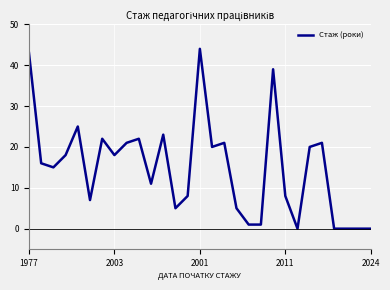

What is the difference between the maximum and minimum values?

44